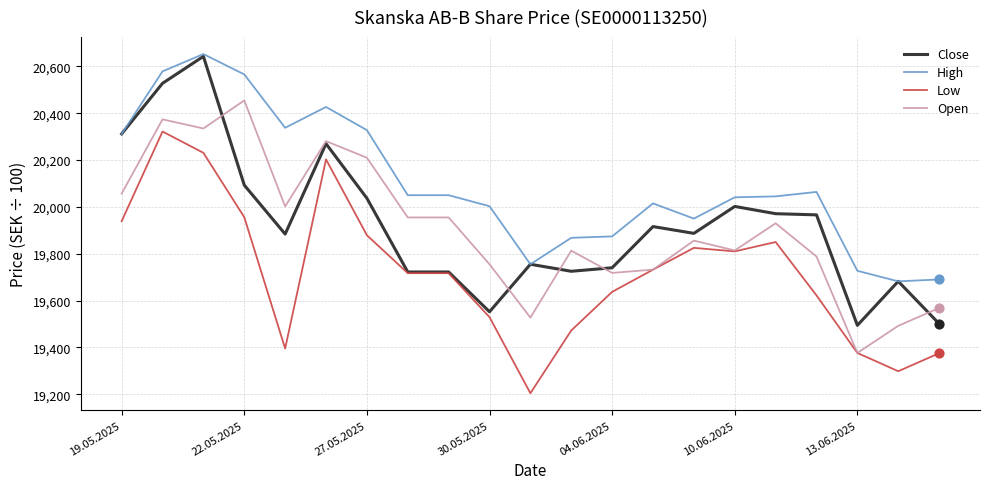

True or false: Low and High cross at least once.

False